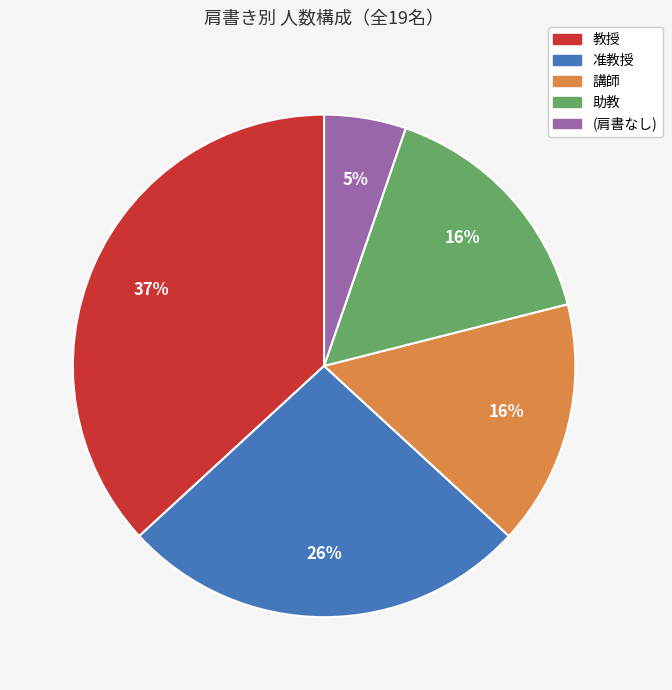

Is there a majority slice in this chart?

No